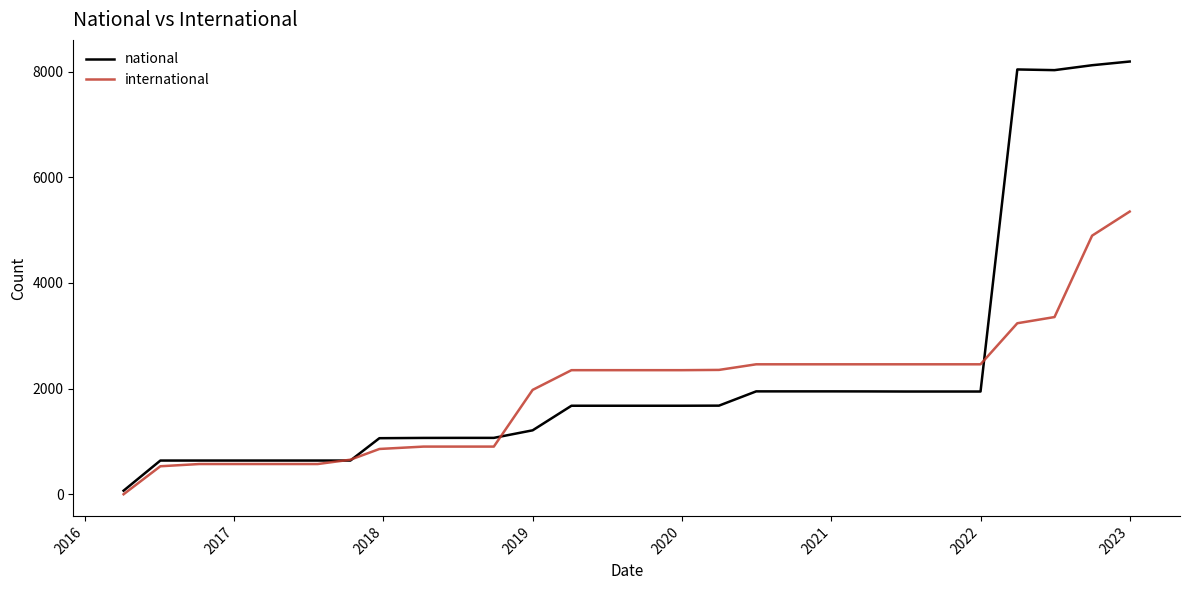

Which series has the largest range (max minus min)?

national